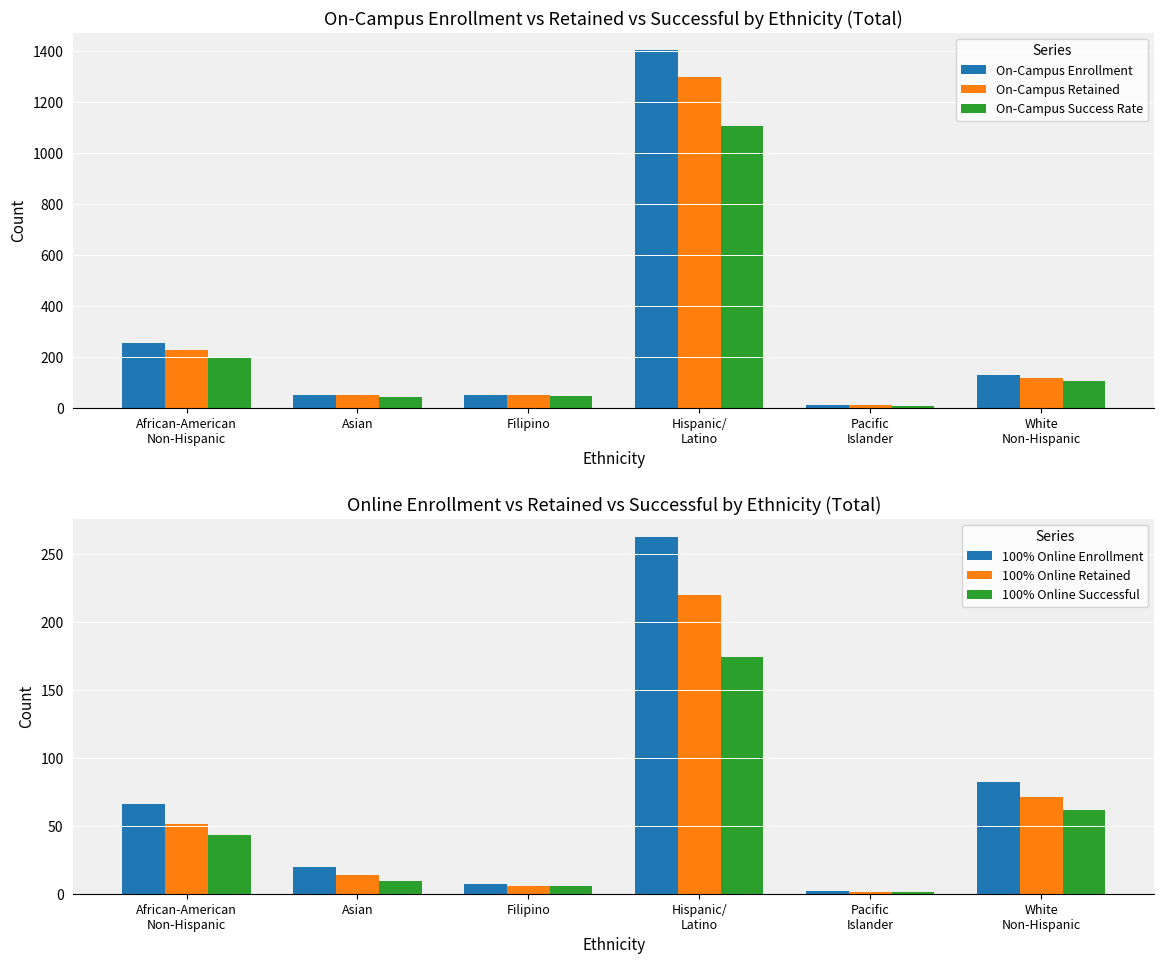

What is the value of the 100% Online Enrollment bar at the 6th from the left?

82